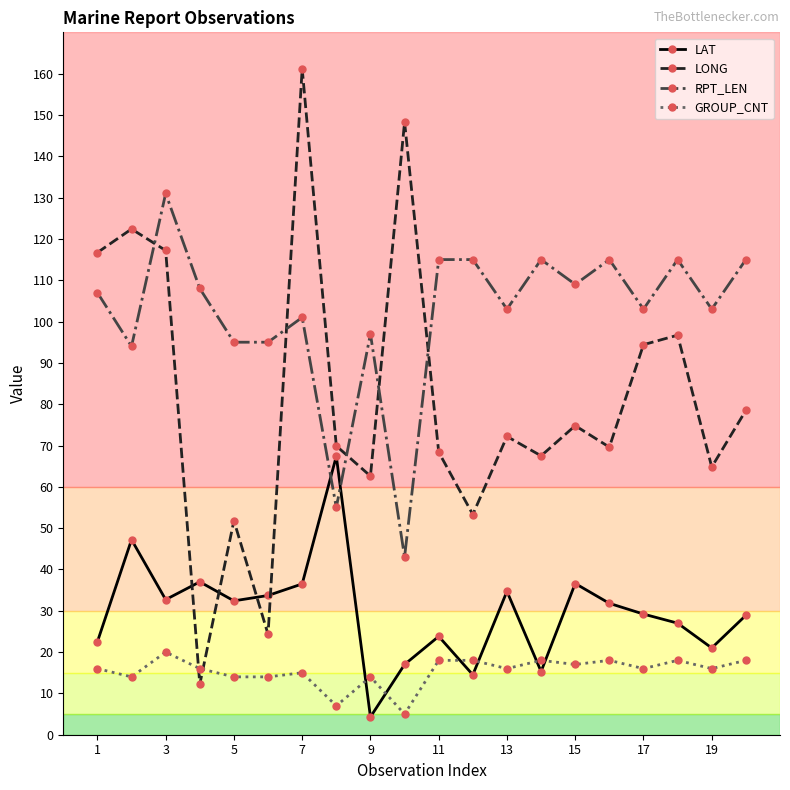

Count the number of categories in the chart.

20